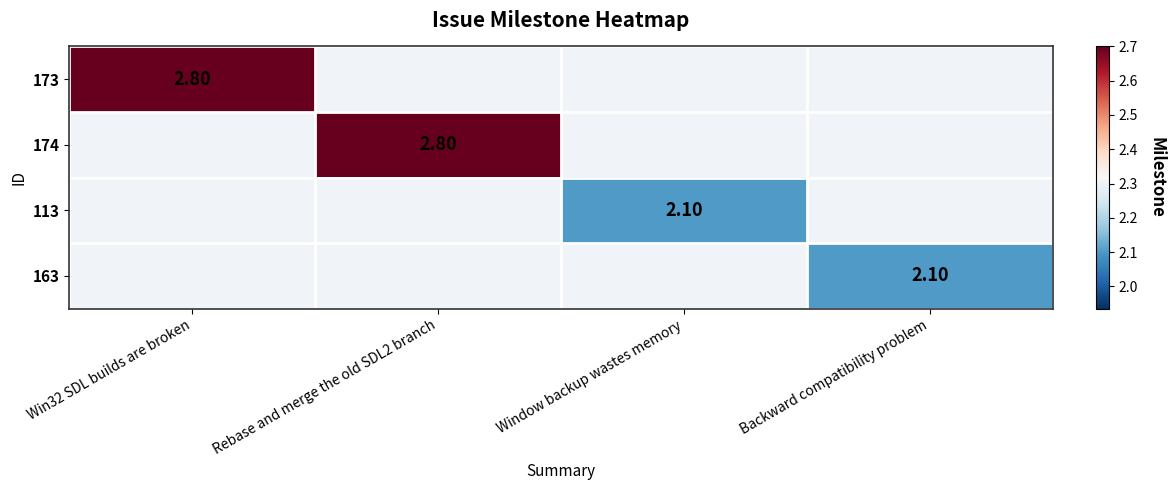

Which category has the lowest value across all series?

Window backup wastes memory